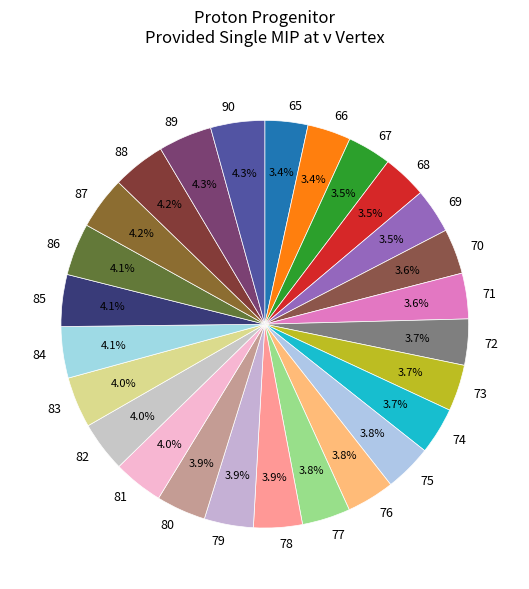

To the nearest percent, what portion does 78 represent?

4%